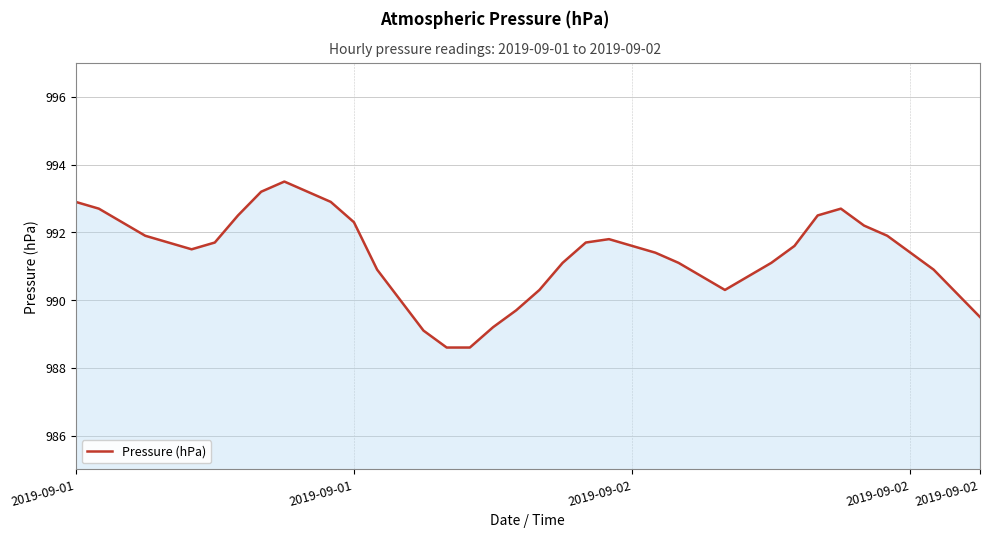

What is the maximum value shown in the chart?

993.5